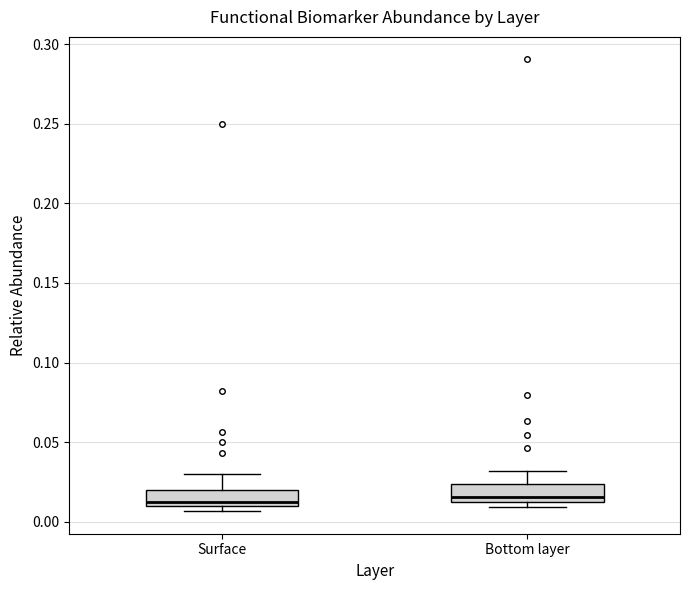

Where is the lower edge of the box for Surface on the y-axis? The values are not printed on the chart, so give them approximately, as read against the axis.

0.010